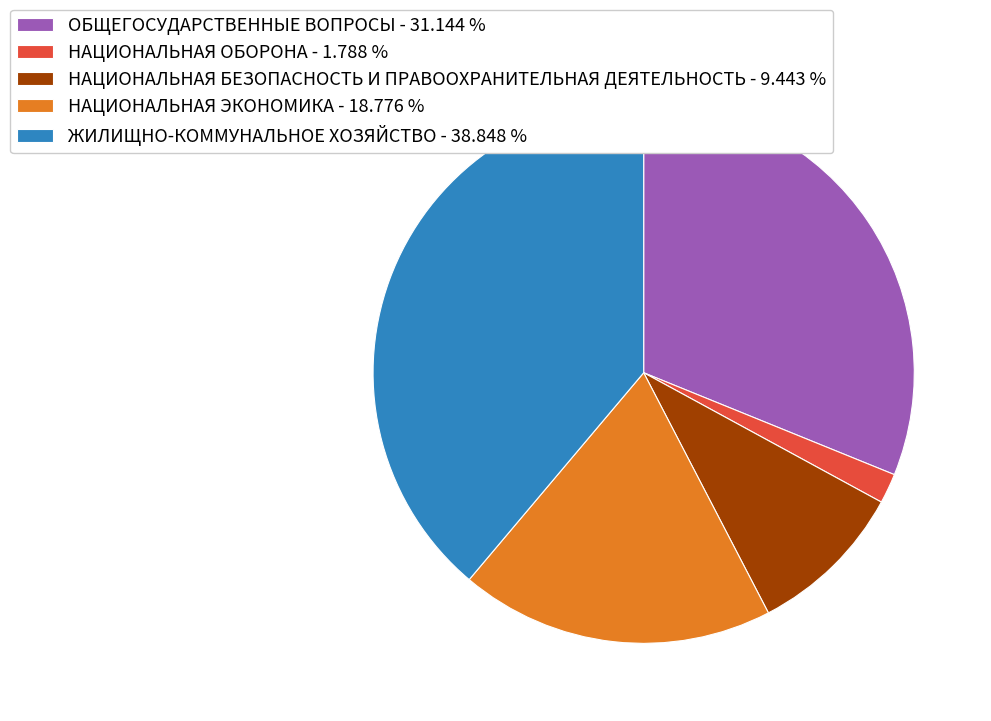

How many segments does this pie chart have?

5